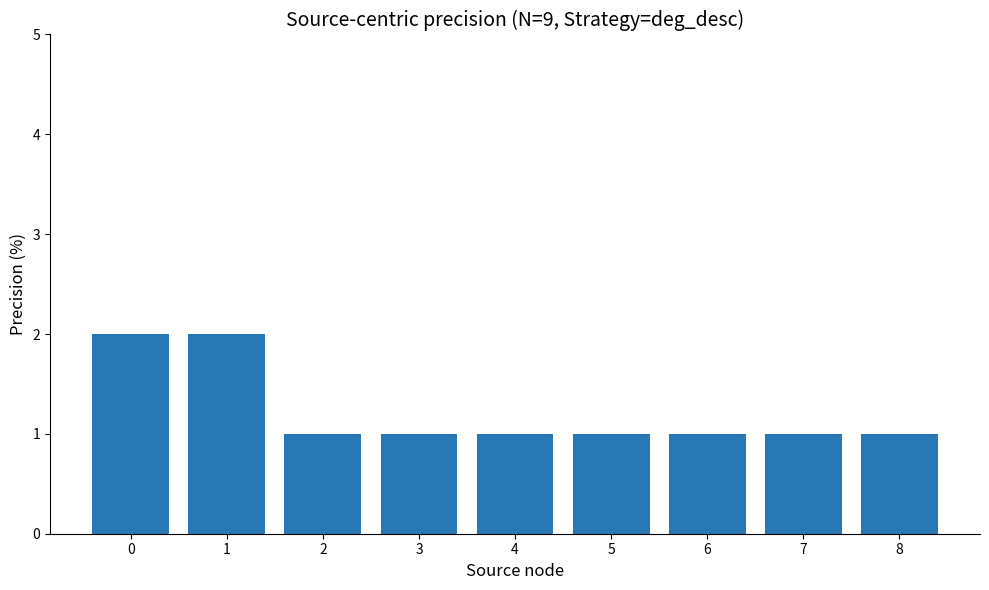

Count the number of data series in this chart.

1